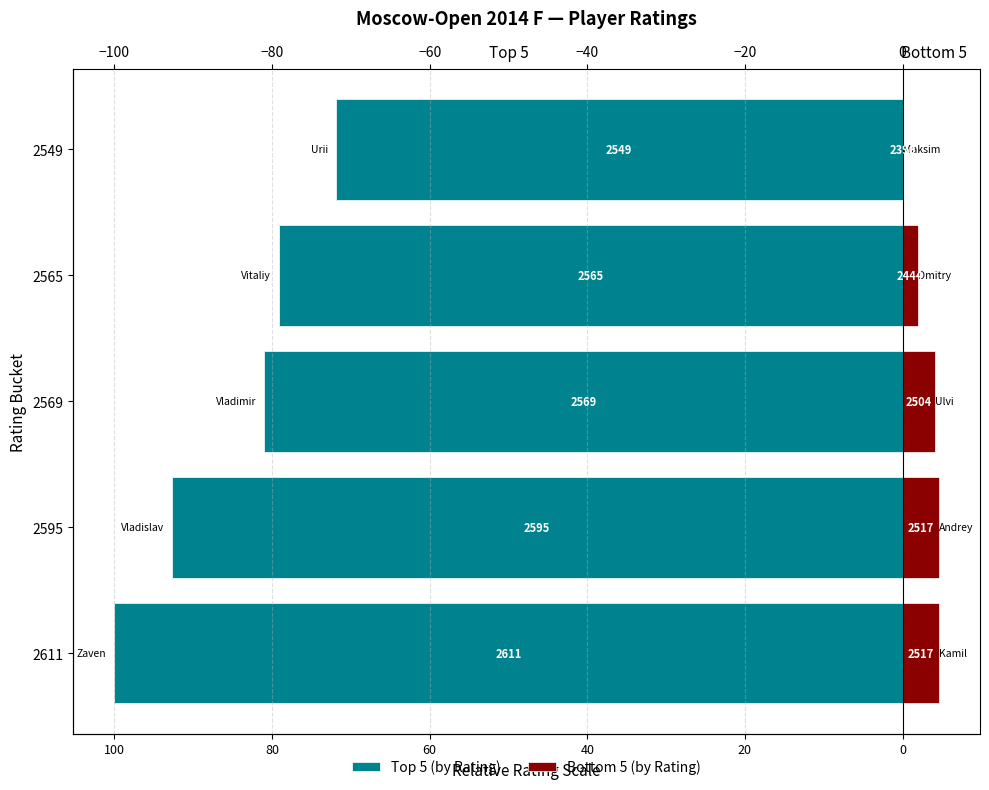

How many groups of bars are there?

5